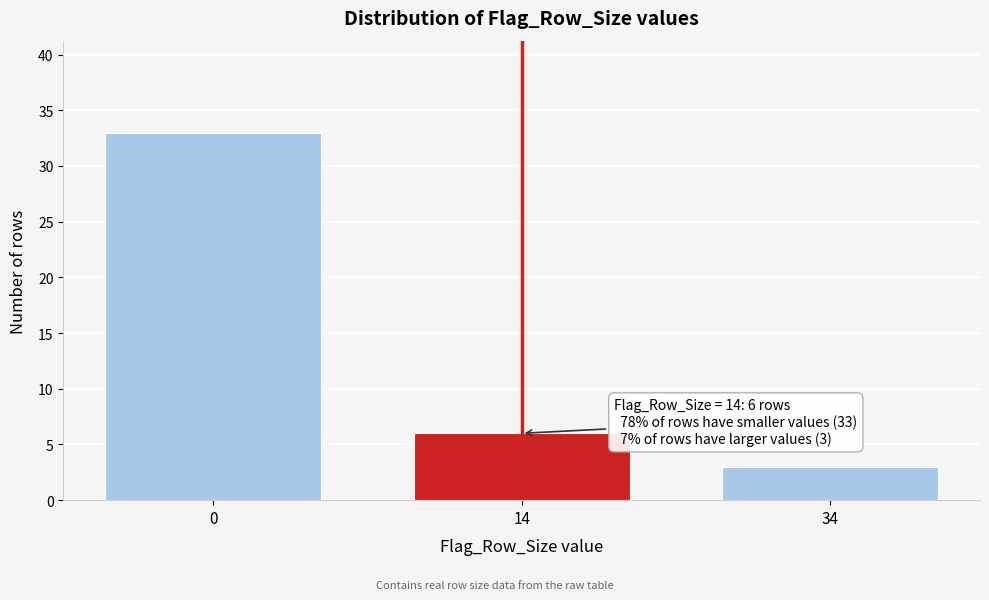

Reading left to right, extract all data points from this chart.

0=33	14=6	34=3